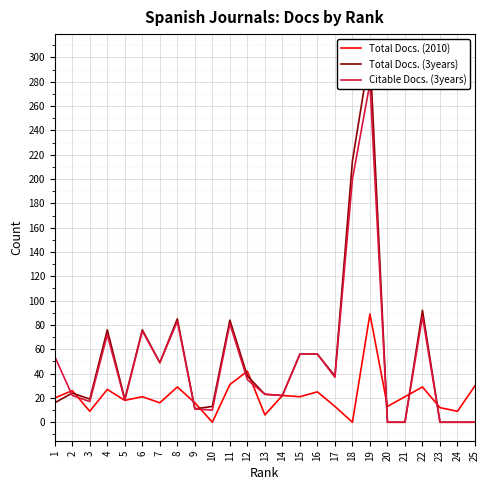

Rank the series at 24 from lowest to highest value.

Total Docs. (3years), Citable Docs. (3years), Total Docs. (2010)